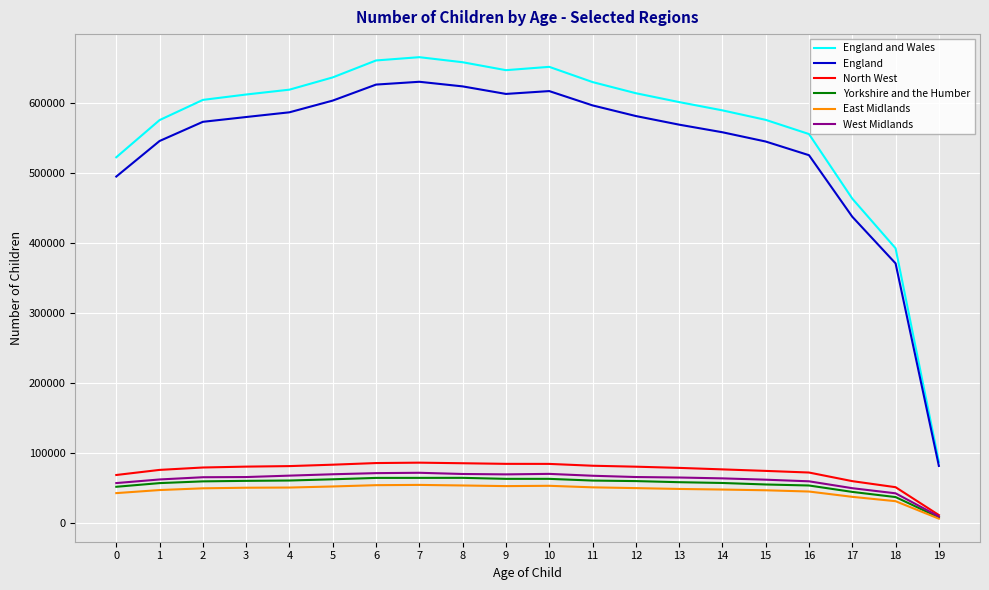

What is the difference between the highest and lowest values at 16?

510300